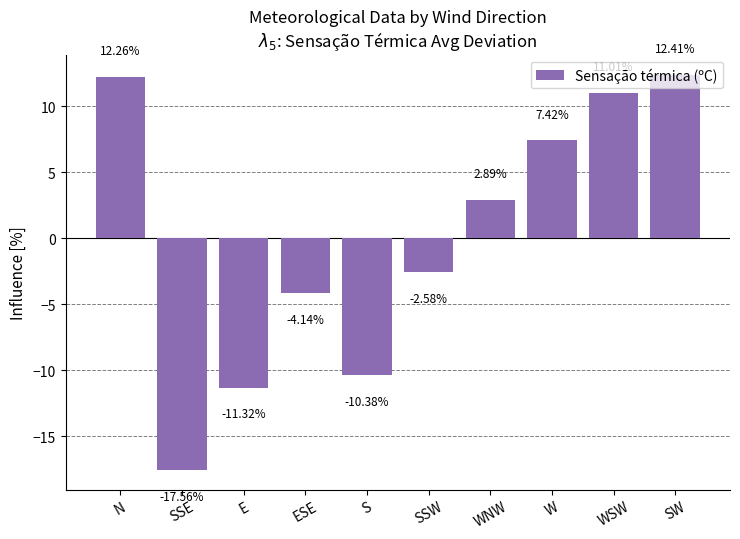

Which label corresponds to the largest value in the chart?

SW